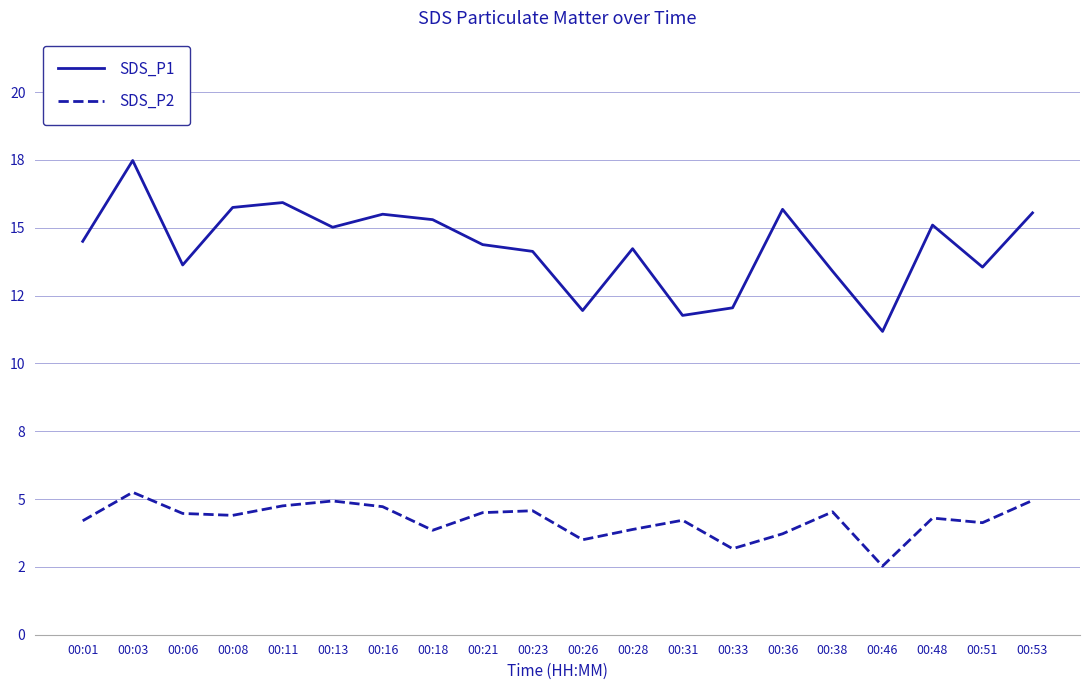

True or false: SDS_P1 has more than 0 interior local peaks.

True